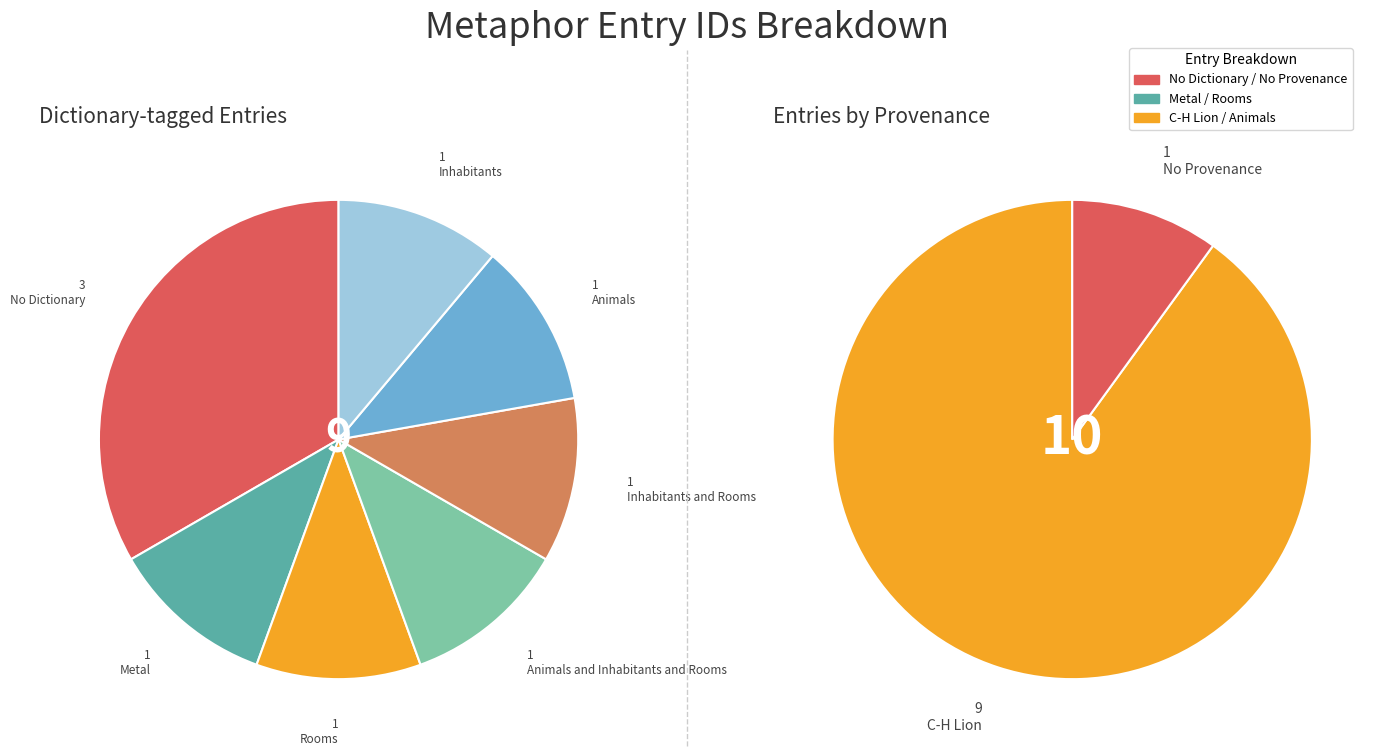

What portion of the pie excludes 20990?

90.0%